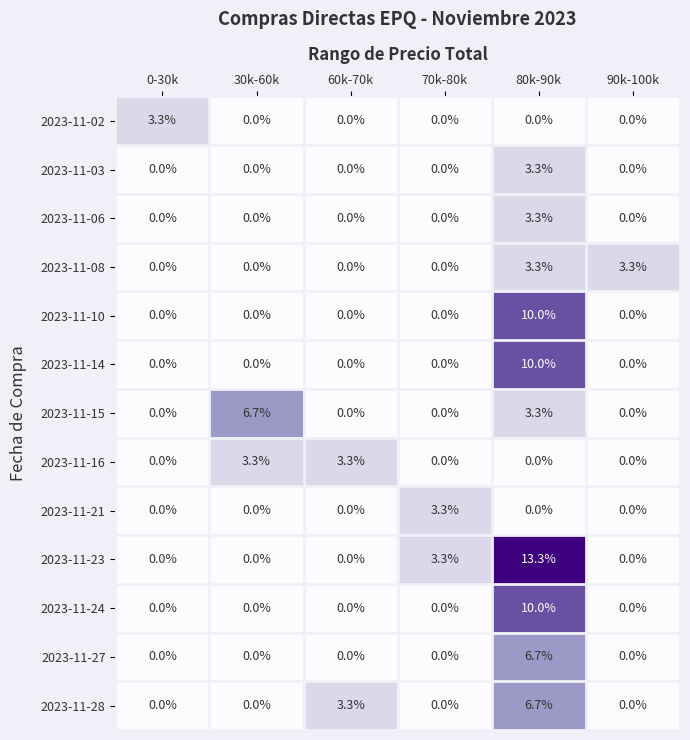

At how many categories does at least one series exceed 0?

6